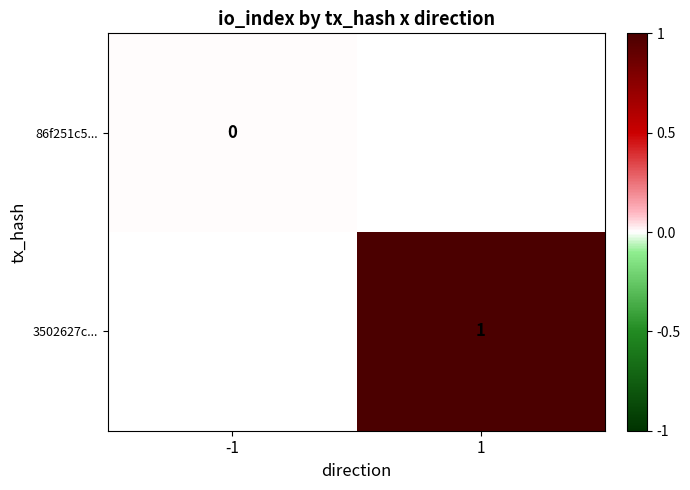

True or false: 3502627c... has a value of 0 at 1.

False